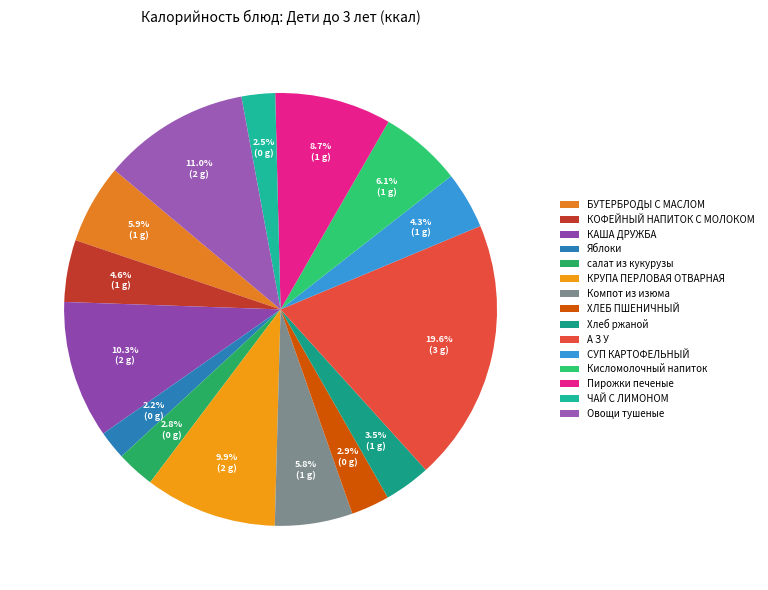

To the nearest percent, what percentage of the pie is КОФЕЙНЫЙ НАПИТОК С МОЛОКОМ?

5%